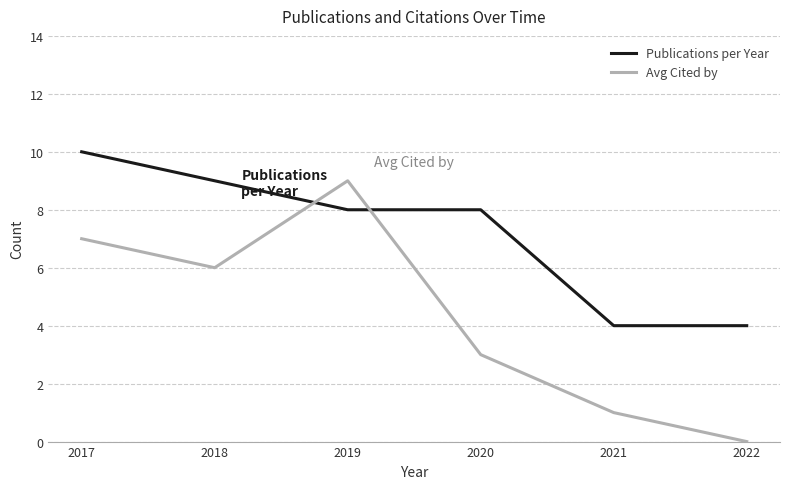

What is the spread (max minus min) of values at 2019?

1